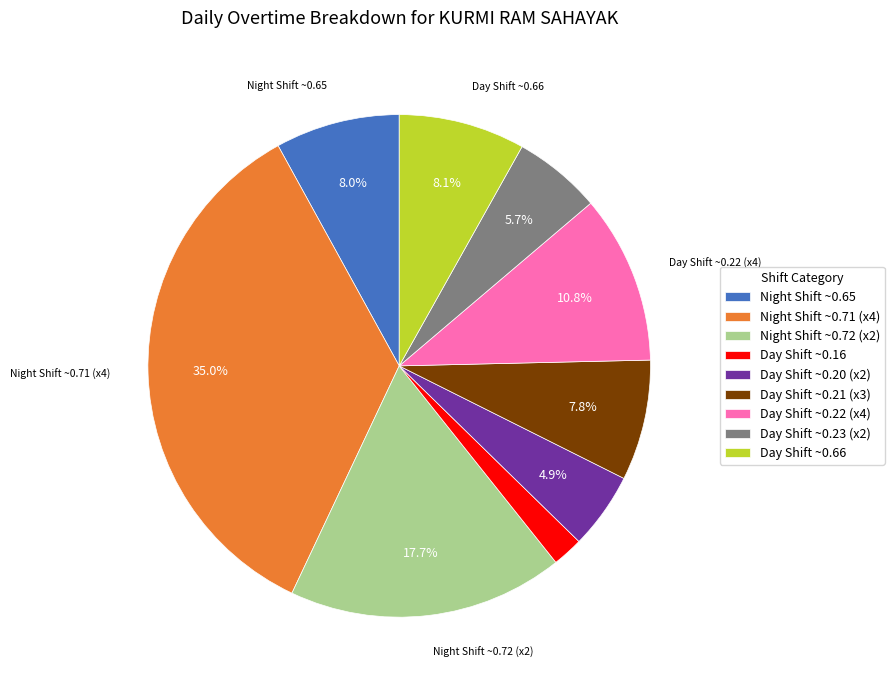

What is the total percentage of Day Shift ~0.21 (x3) and Night Shift ~0.65?

15.8%